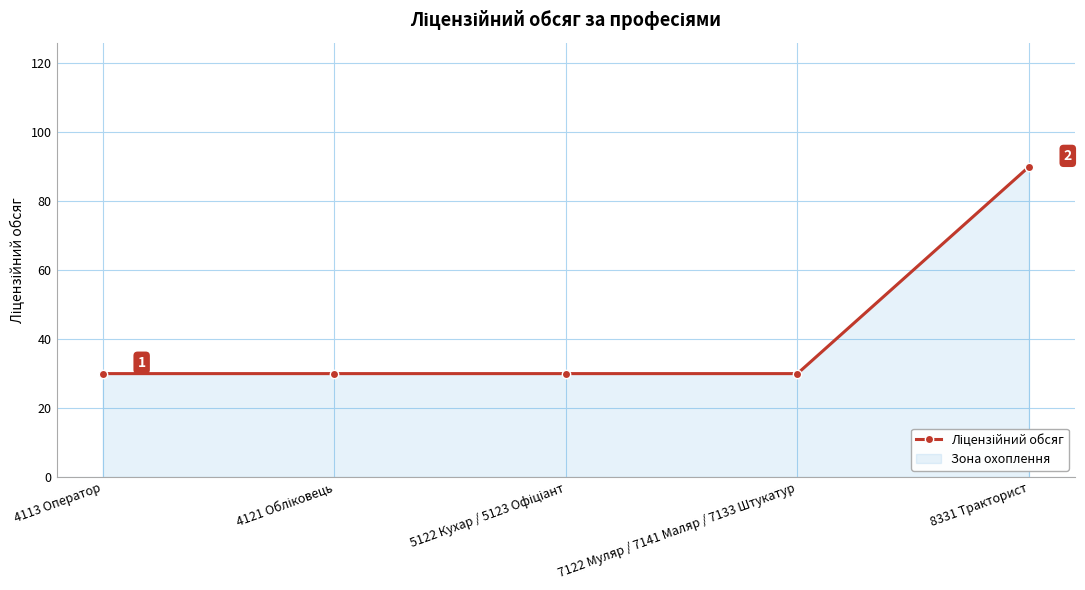

Approximately how many times larger is the value at 4121 Обліковець compared to 8331 Тракторист?

0.3